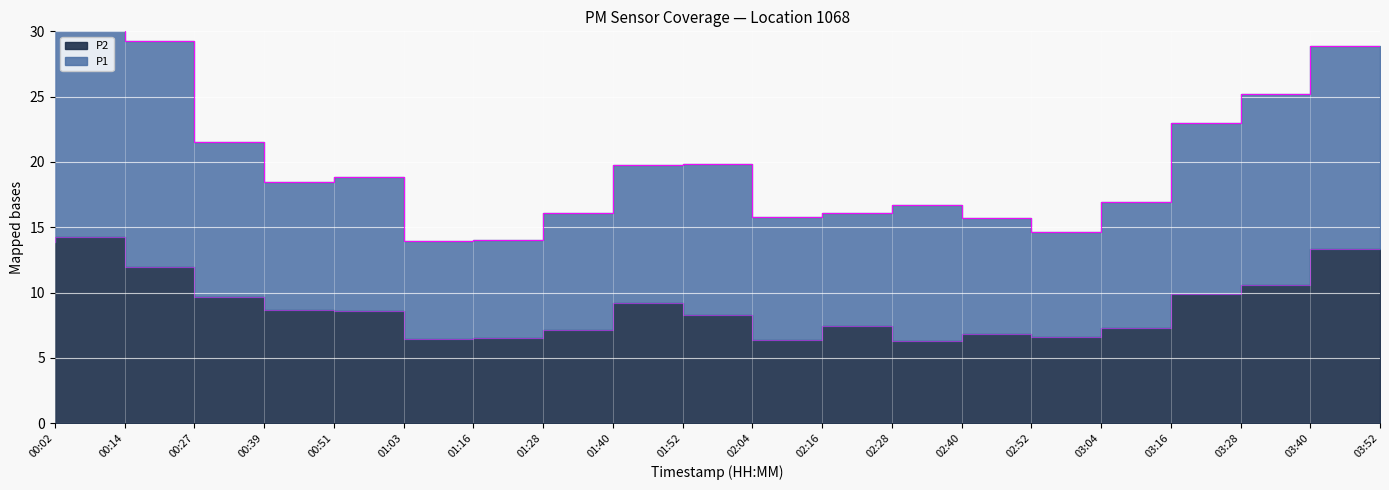

What is the label of the 1st point from the left?

00:02